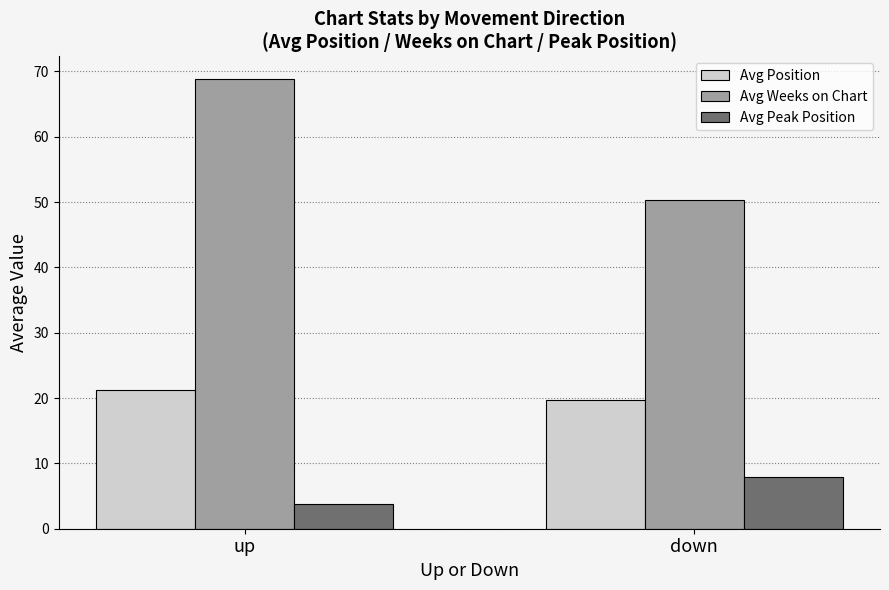

The value of Avg Weeks on Chart at up is 104.9. True or false?

False